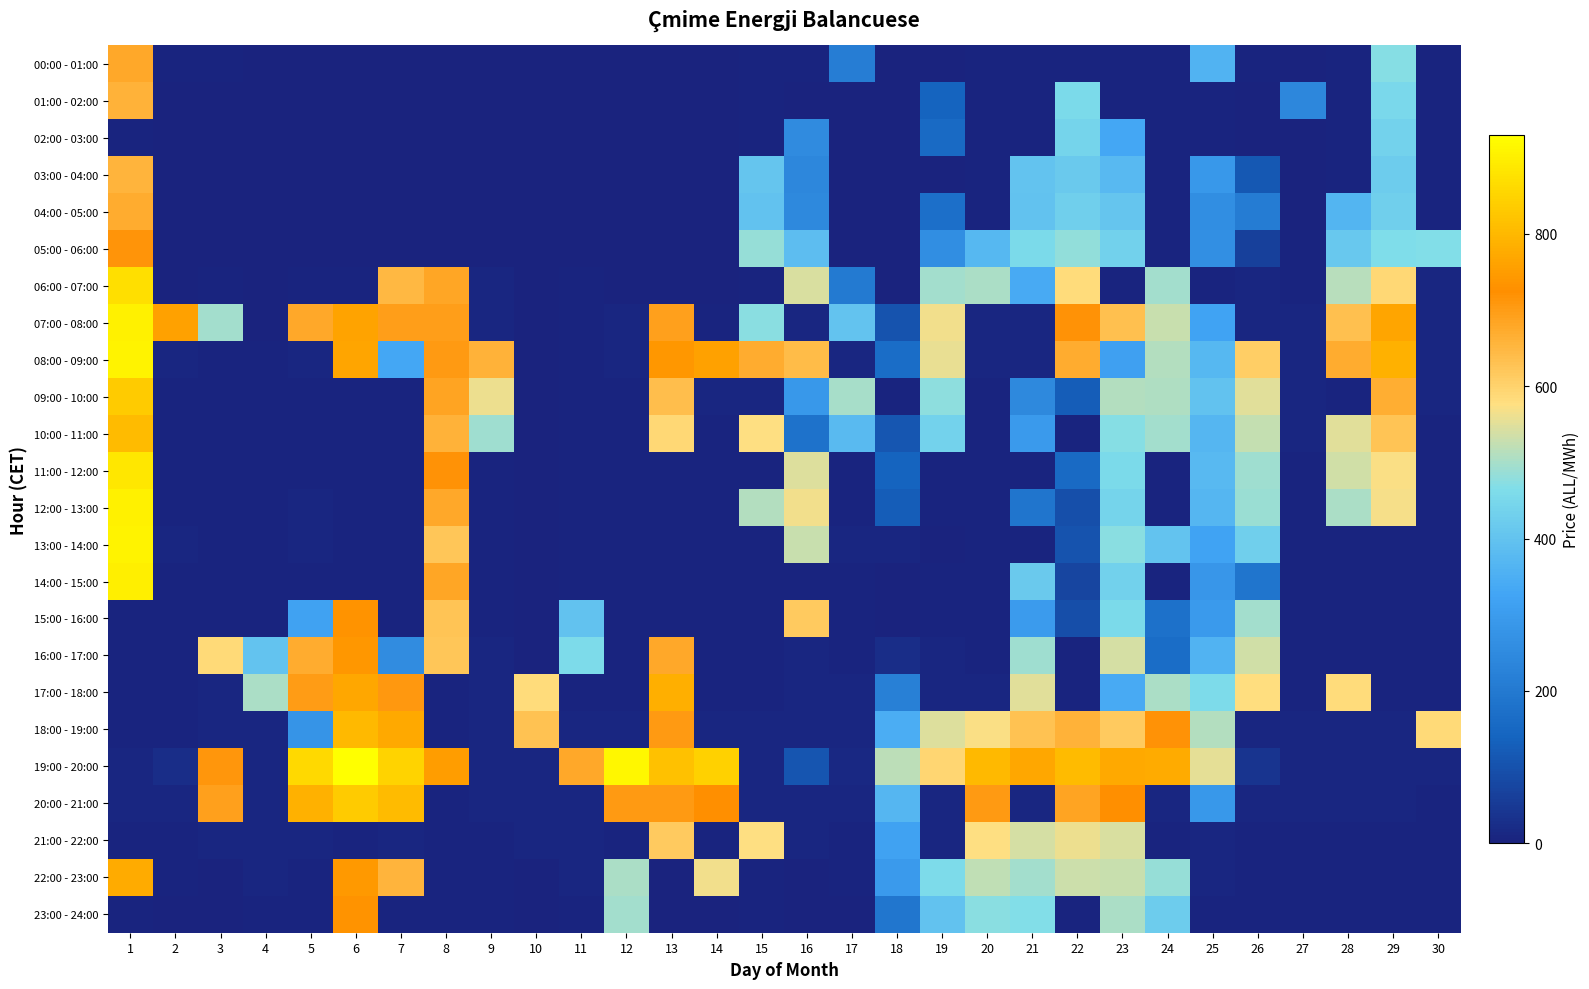

At which category is the sum across all series the highest?

1